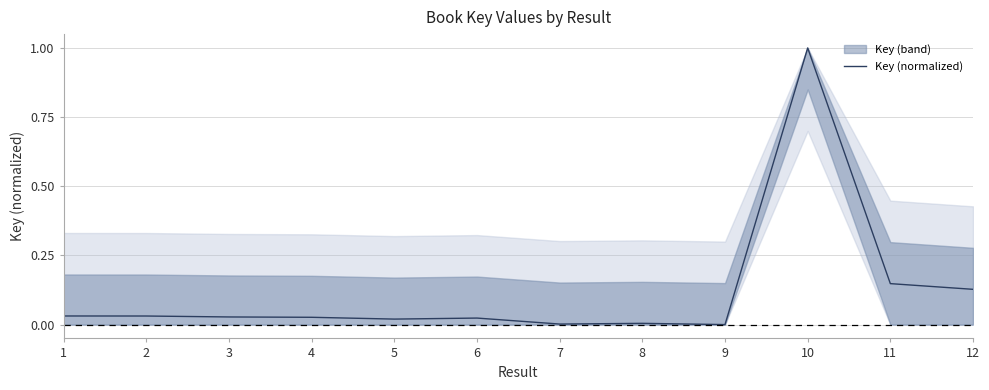

How many data points are above 0?

11